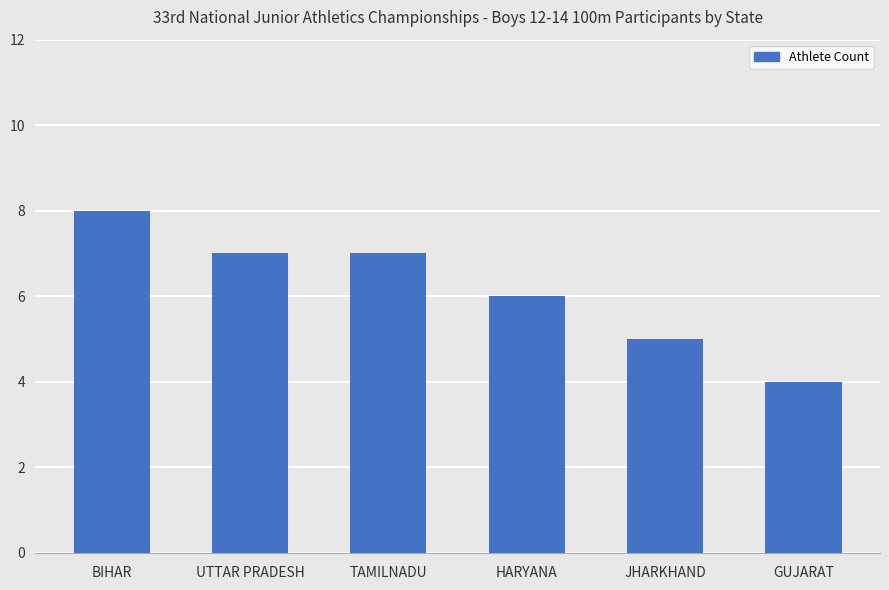

What is the sum of all values?

37